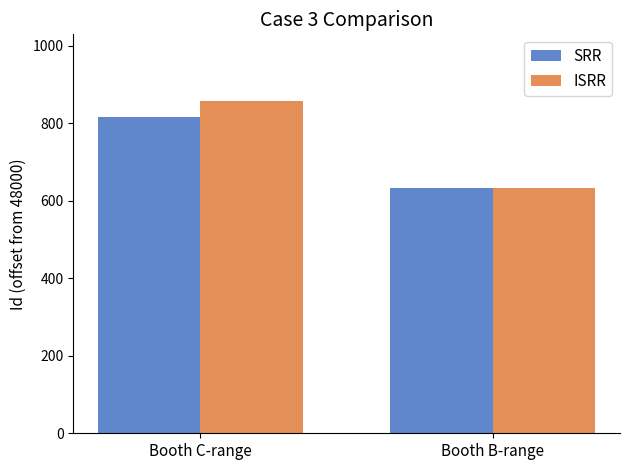

What is the label of the 1st bar from the right?

Booth B-range